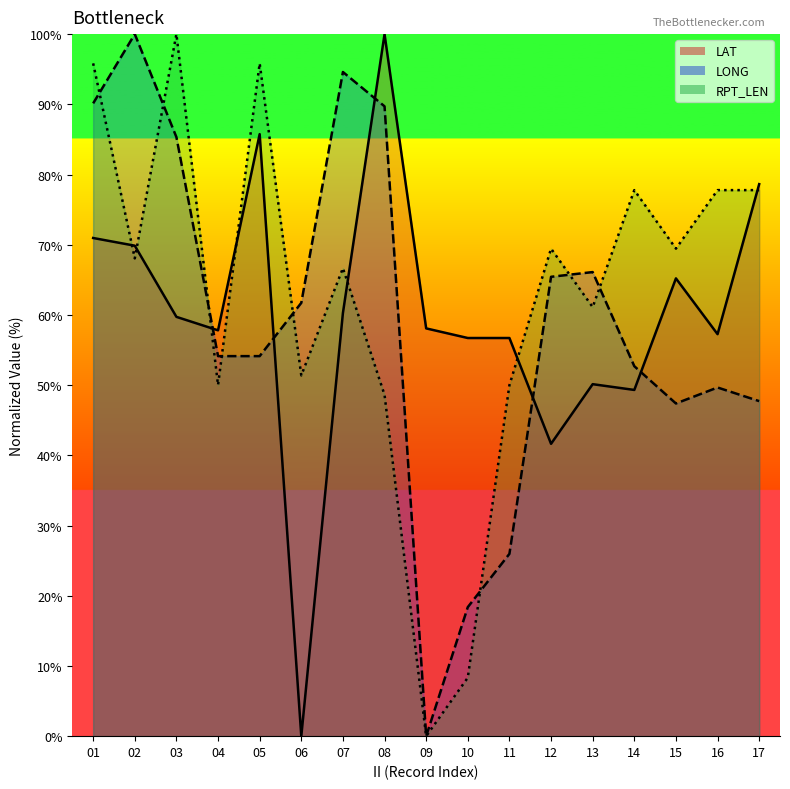

Reading right to left, extract all data points from this chart.

LONG: 47.7	49.7	47.4	52.7	66.1	65.4	26.0	18.4	0.0	89.7	94.6	61.7	54.1	54.1	85.3	100.0	90.1
LAT: 78.6	57.3	65.2	49.3	50.1	41.6	56.7	56.7	58.1	100.0	60.3	0.0	85.8	57.8	59.7	69.9	71.0
RPT_LEN: 77.8	77.8	69.4	77.8	61.1	69.4	50.0	8.3	0.0	48.6	66.7	51.4	95.8	50.0	100.0	68.1	95.8